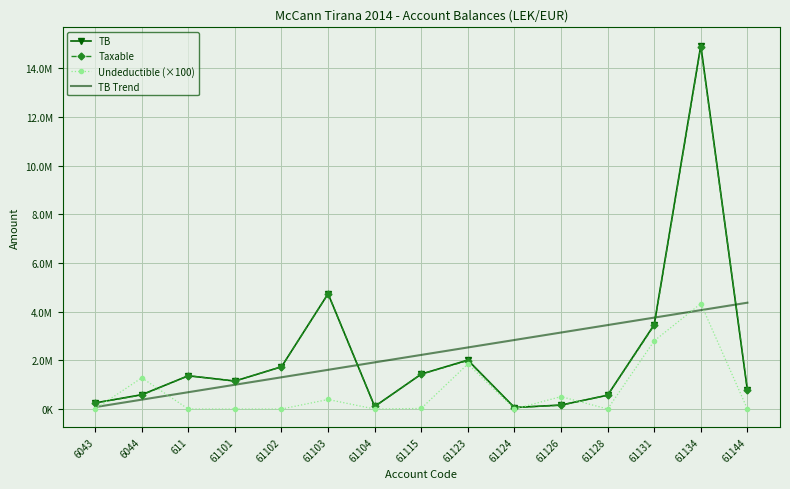

What is the difference between the Taxable values at 6044 and 61144?

204345.1